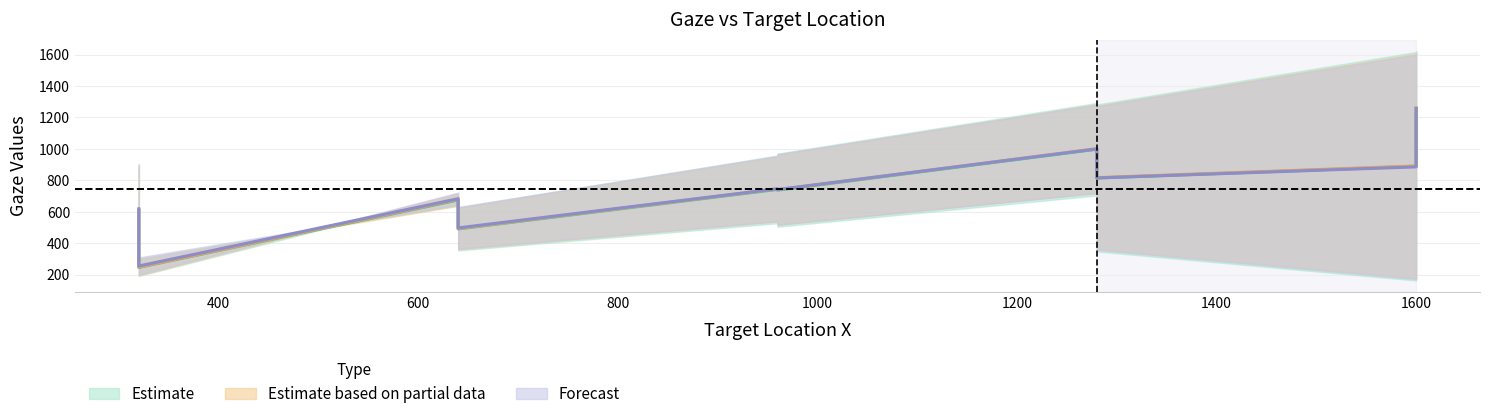

At which label does Gaze_vadillo_x first exceed 963?

1280